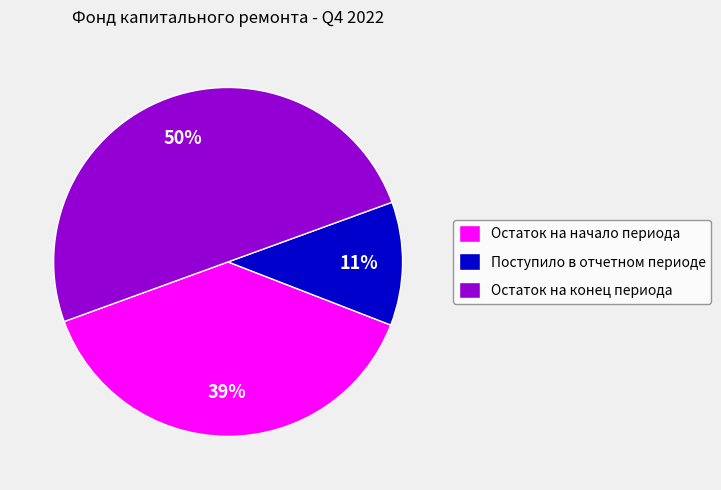

True or false: Остаток на конец периода accounts for 50% of the total.

True